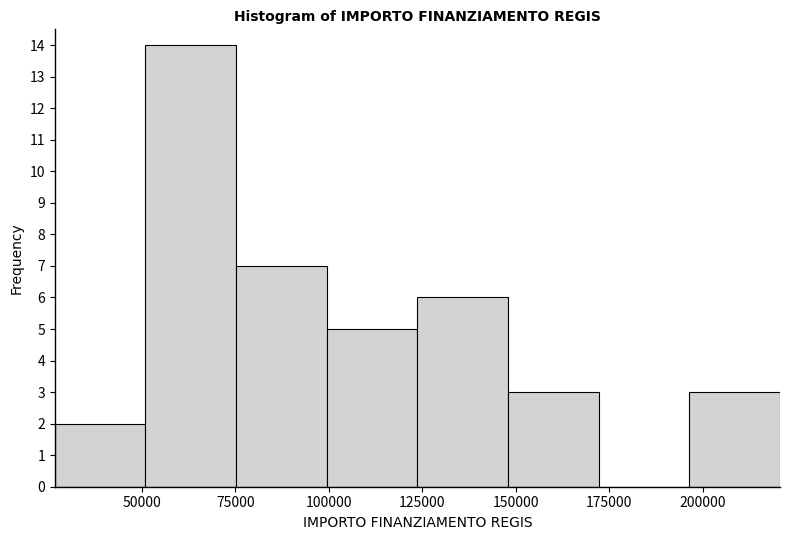

Reading left to right, transcribe this chart: for each bar, give the range it covers on the x-axis and its height. Neither the bar edges nor the heights are printed on the chart, so give them approximately, as read against the axes.

25000 to 50000: 2
50000 to 75000: 14
75000 to 100000: 7
100000 to 125000: 5
125000 to 150000: 6
150000 to 170000: 3
170000 to 195000: 0
195000 to 220000: 3